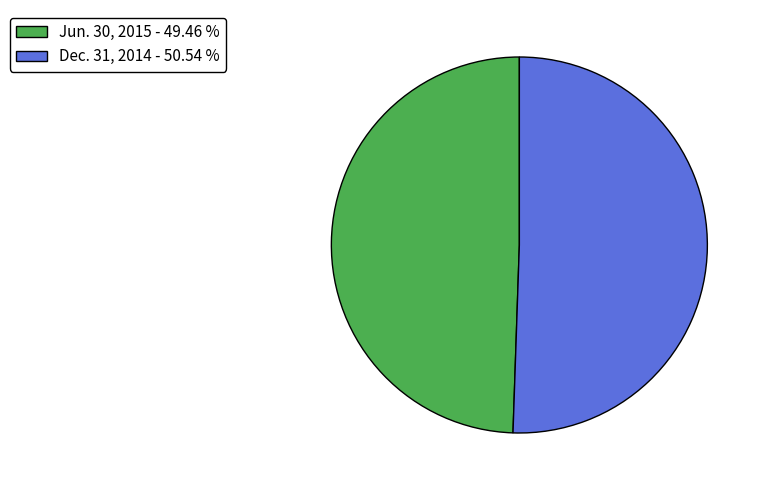

Count the number of slices in the pie.

2